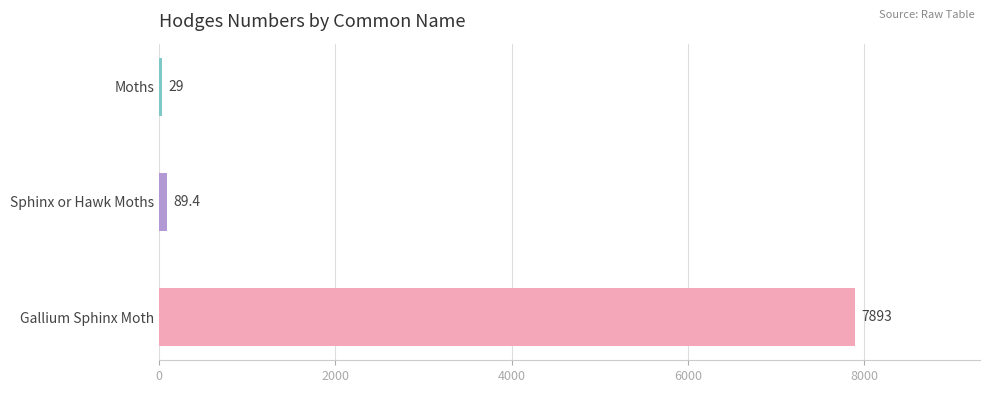

What is the average value?

2670.5